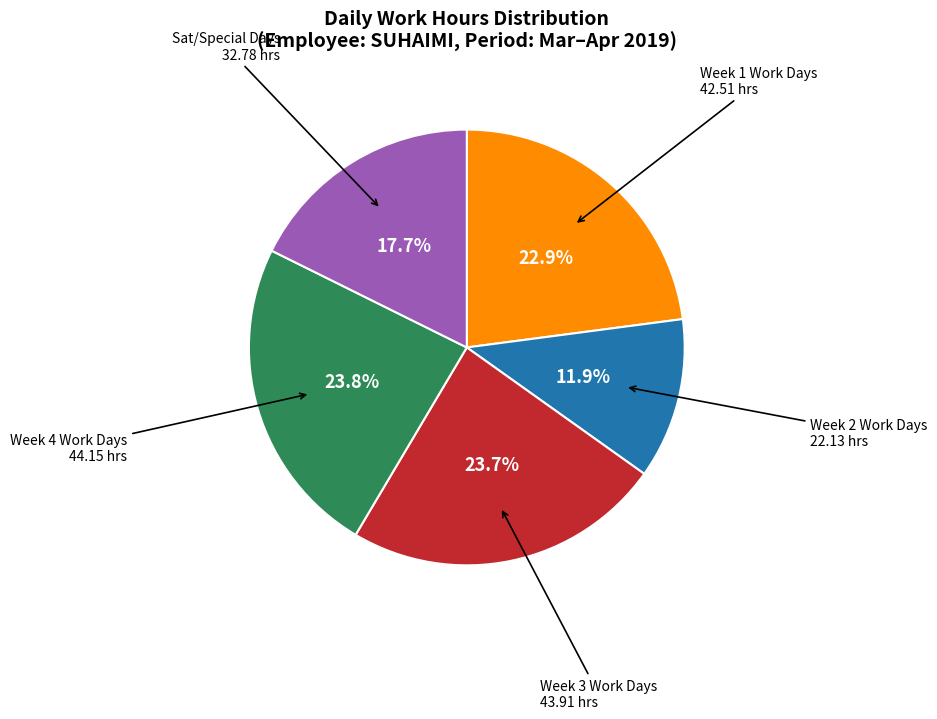

Is there any slice that represents more than half of the pie?

No